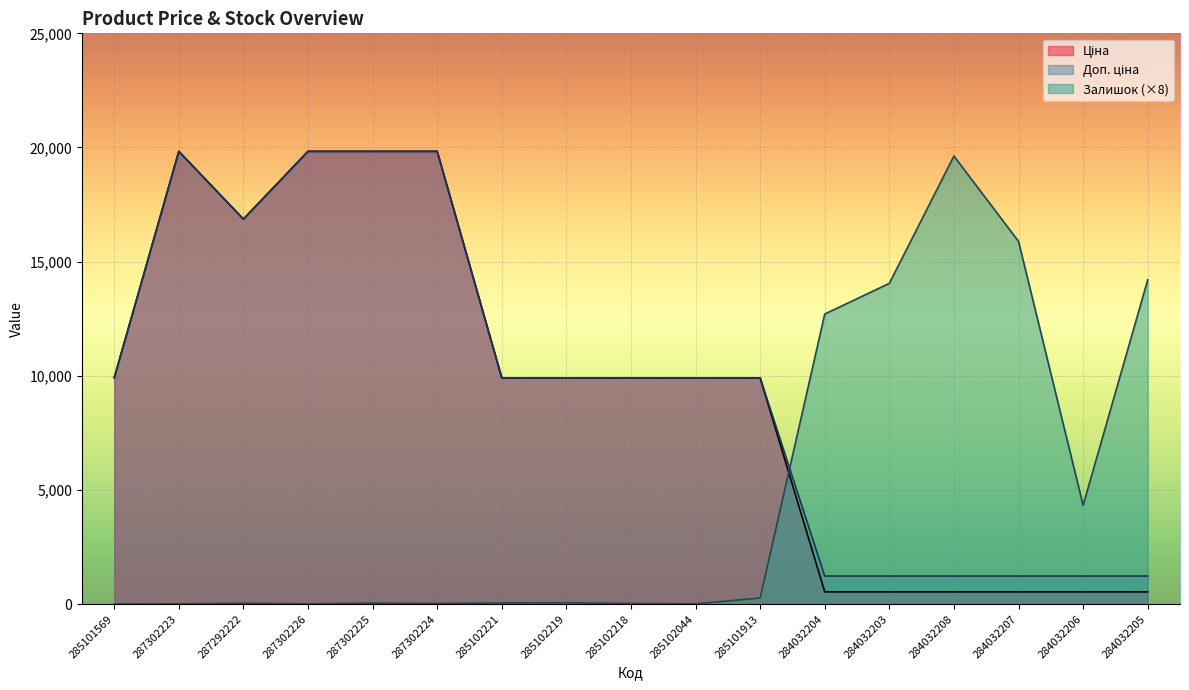

What is the approximate value of Ціна at 287302224?

19831.1